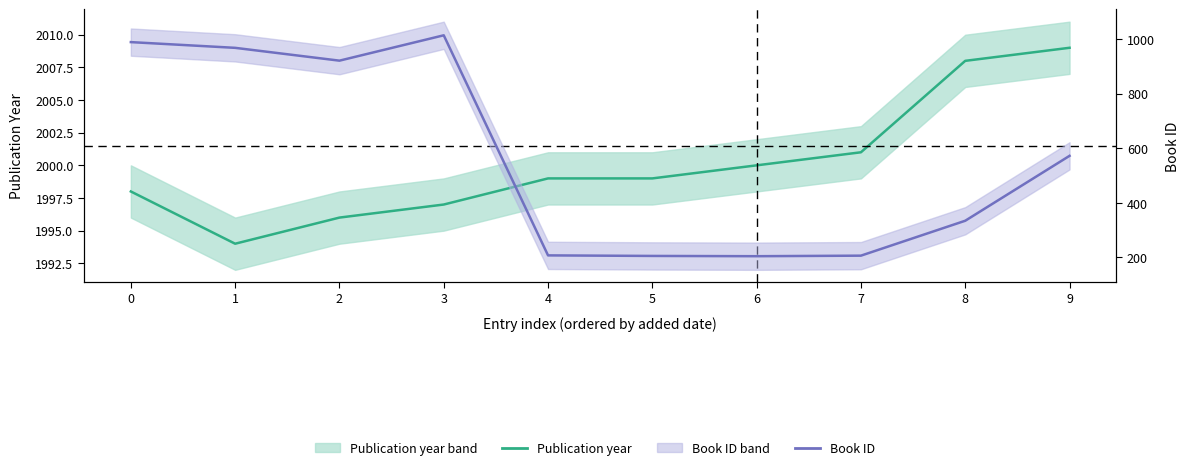

Where is book id nearest to the value 609?

9